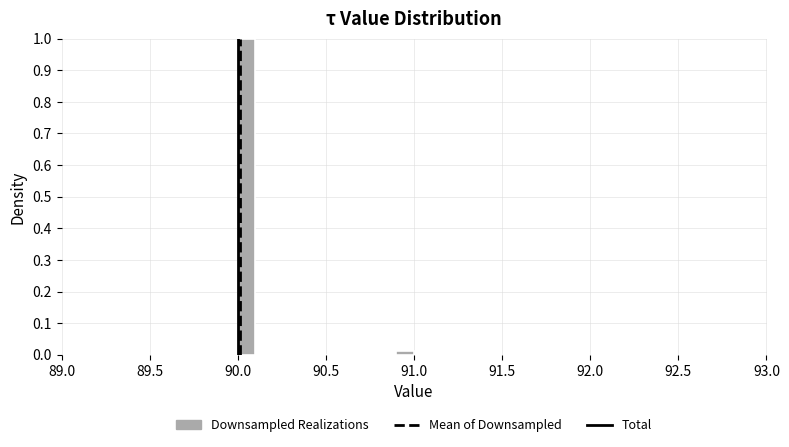

Around what value on the x-axis is the tallest bar? Give the approximate position of its centre, as read against the axis.

90.05